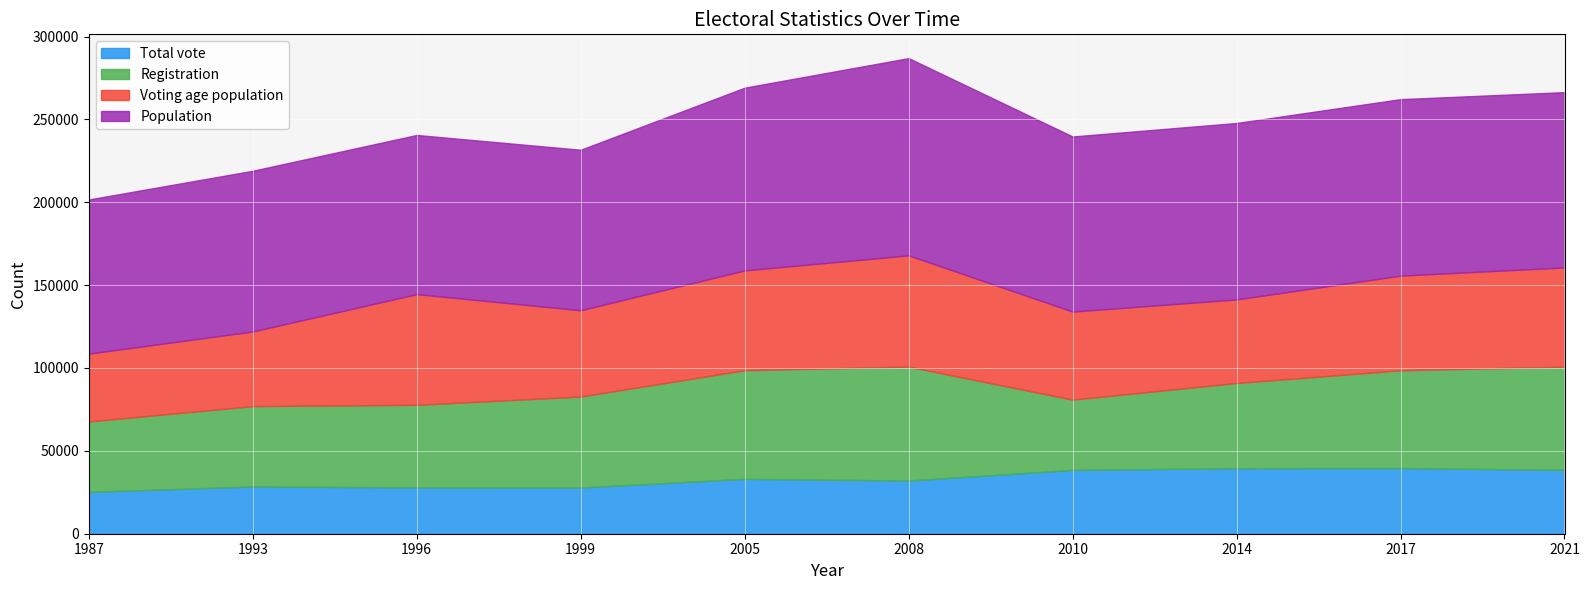

What is the difference between the maximum and minimum values in the Voting age population series?

26218